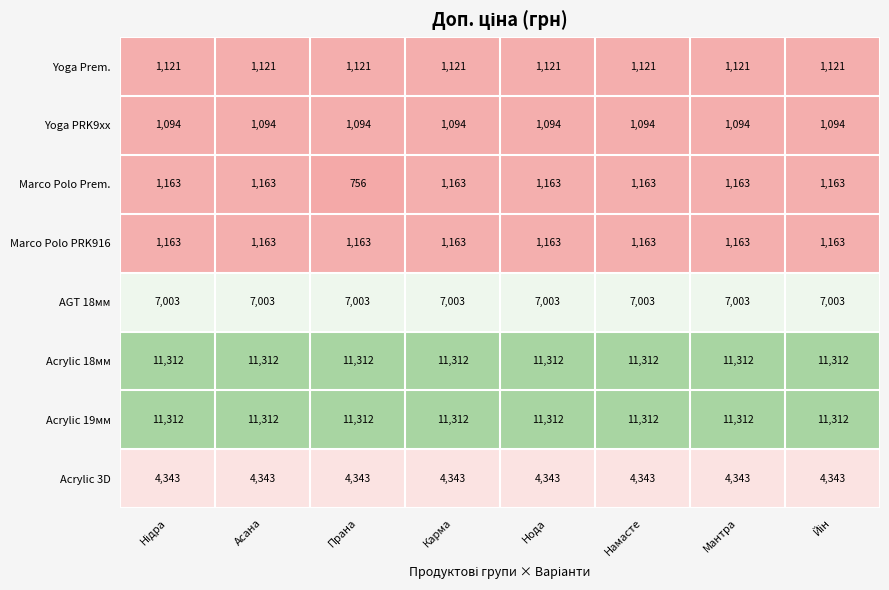

What is the greatest value displayed?

11312